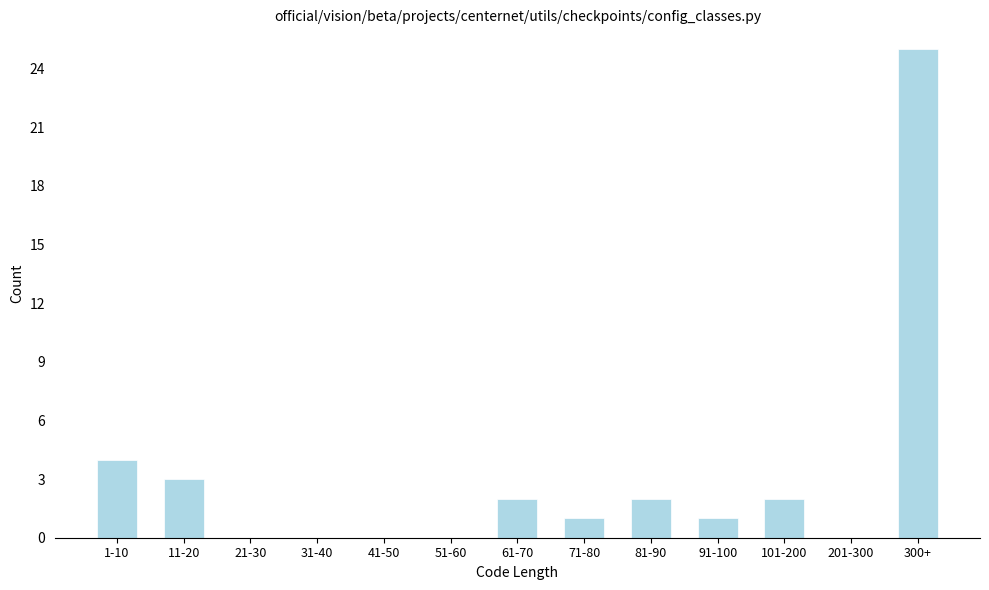

Reading left to right, transcribe all the data shown in this chart.

1-10=4	11-20=3	21-30=0	31-40=0	41-50=0	51-60=0	61-70=2	71-80=1	81-90=2	91-100=1	101-200=2	201-300=0	300+=25